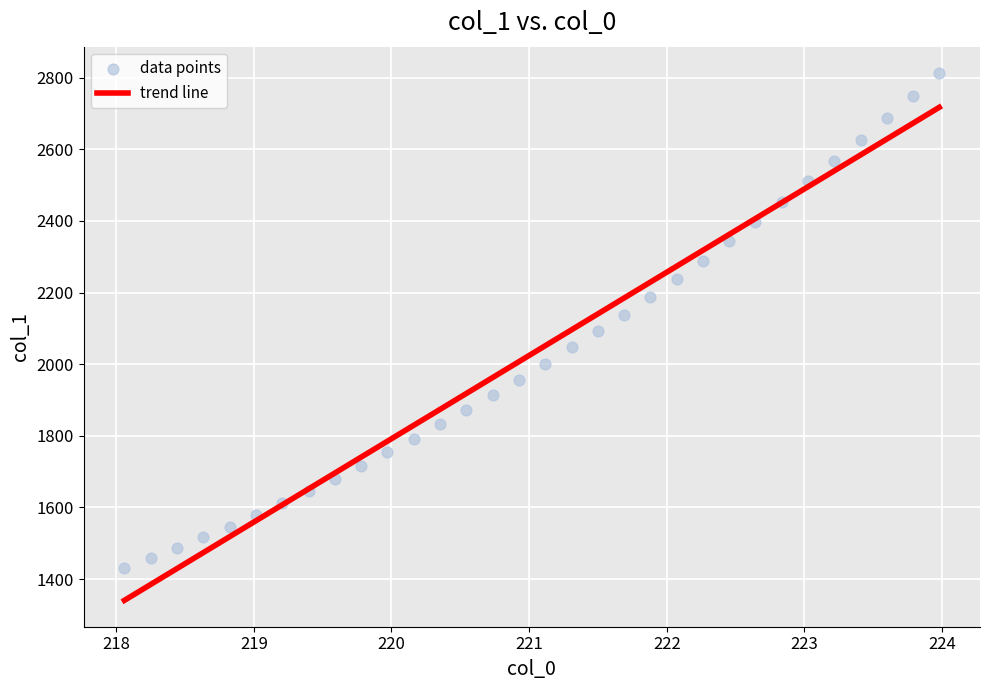

What is the range of X values (max minus min)?

5.9